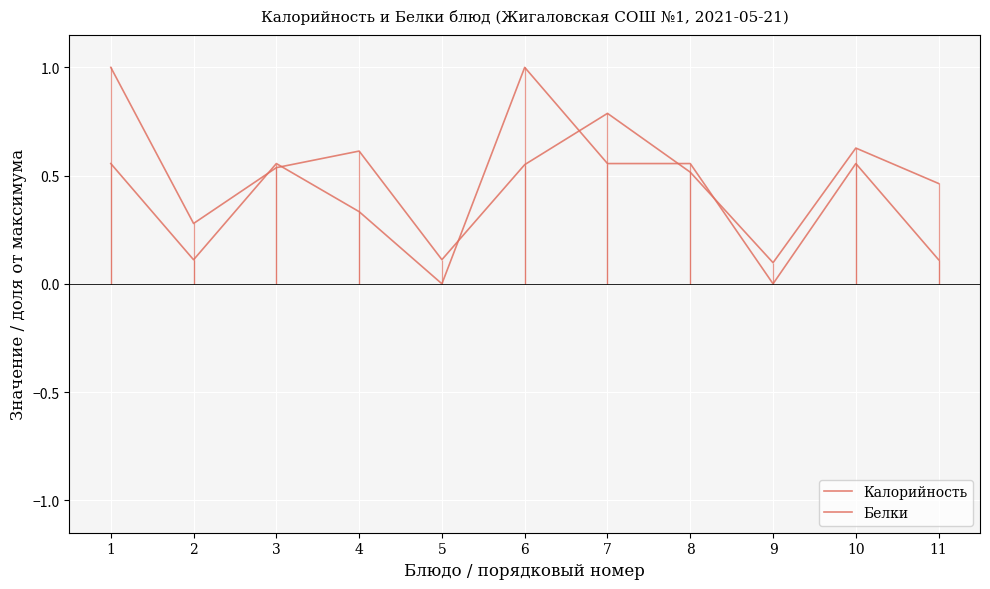

At how many categories does at least one series exceed 0?

11